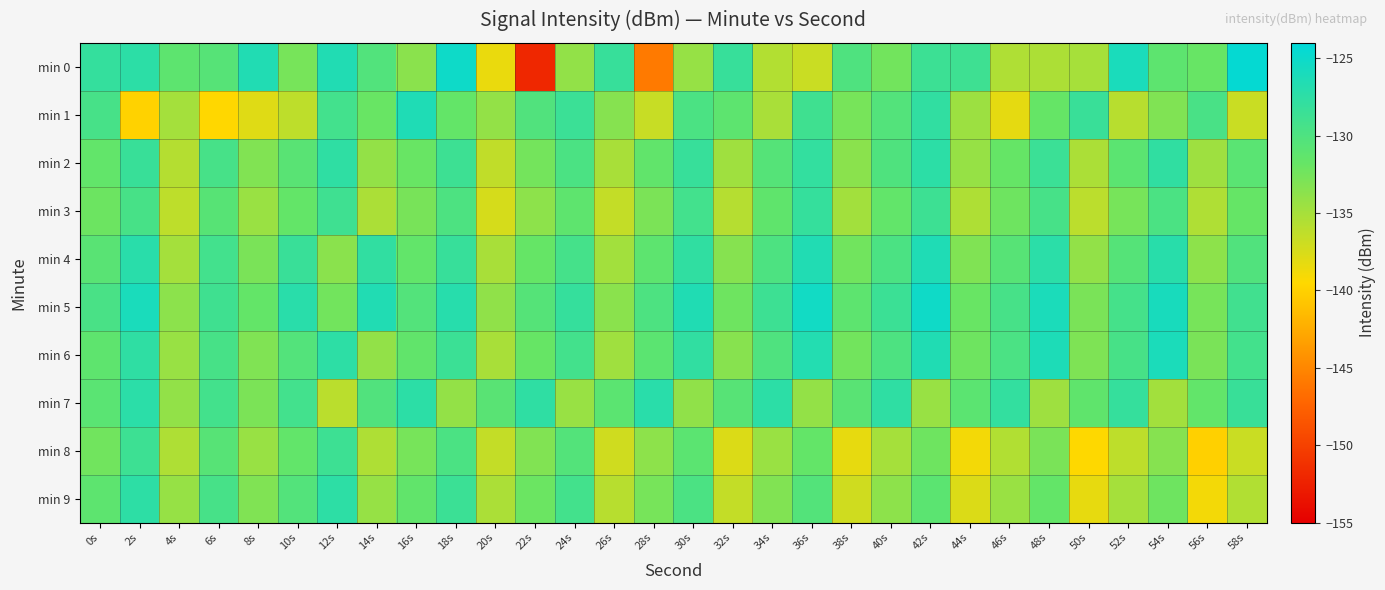

Between 8s and 58s, which is larger?

58s